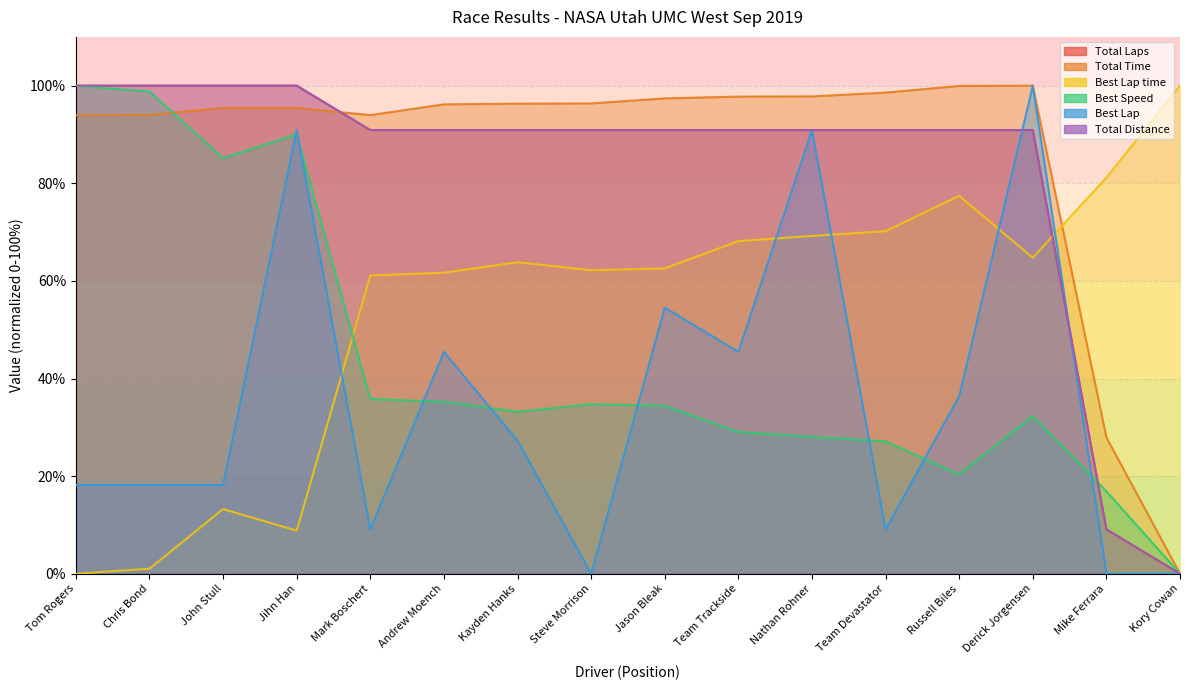

Which series has the largest range (max minus min)?

Total Laps